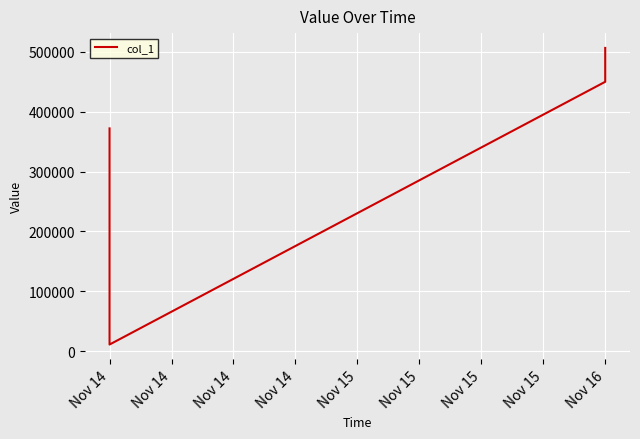

How many values are below 450000?

2